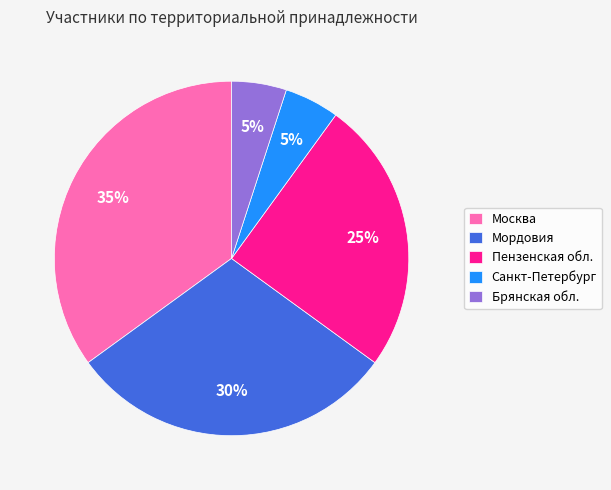

Combined, do Пензенская обл. and Москва account for over 50%?

Yes